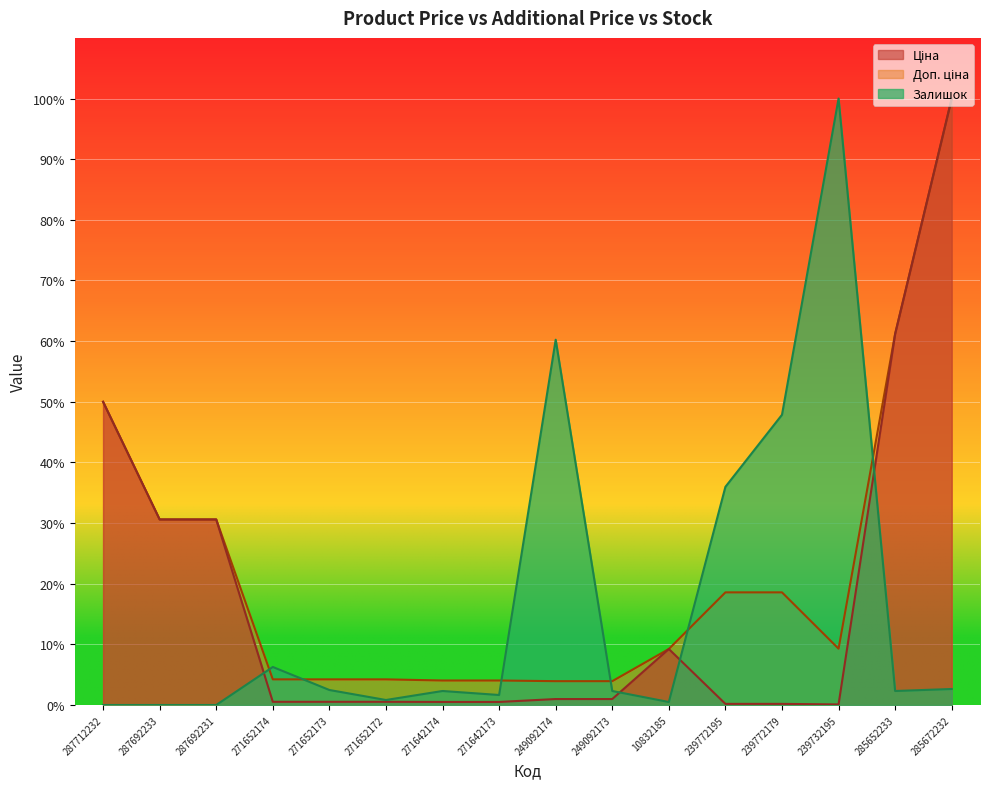

Read the Ціна value at 271652173.

0.5